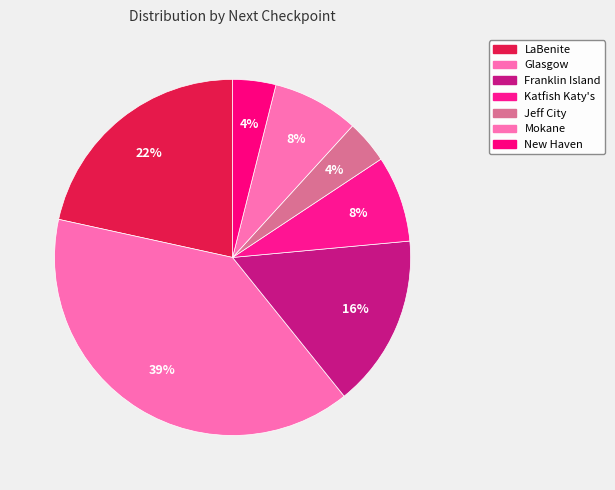

To the nearest percent, what portion does LaBenite represent?

22%